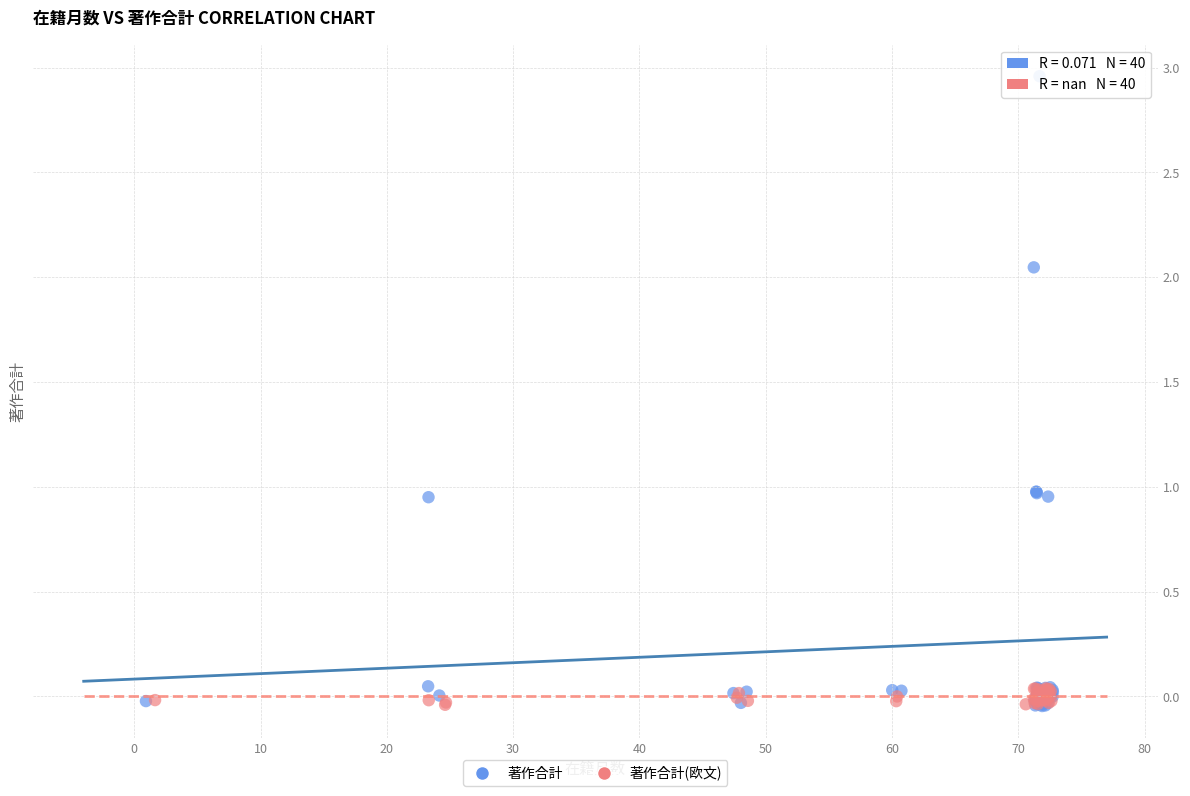

Which series reaches the maximum Y coordinate?

著作合計